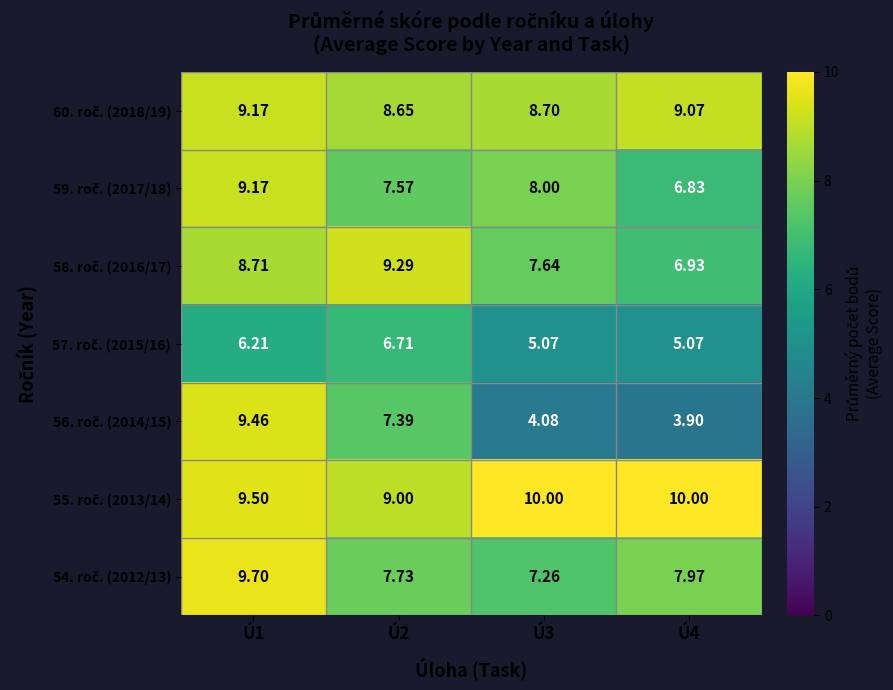

How many data points does each series have?

4